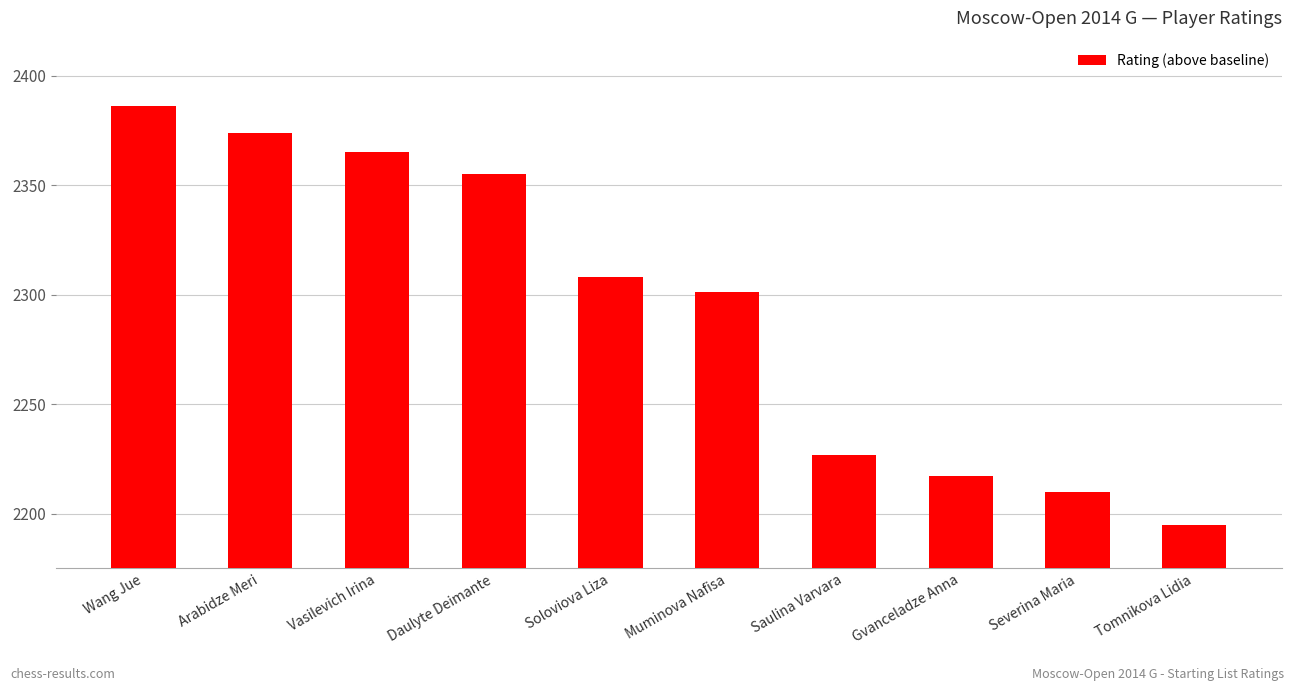

What is the ratio of the value at Arabidze Meri to the value at Muminova Nafisa?

1.5